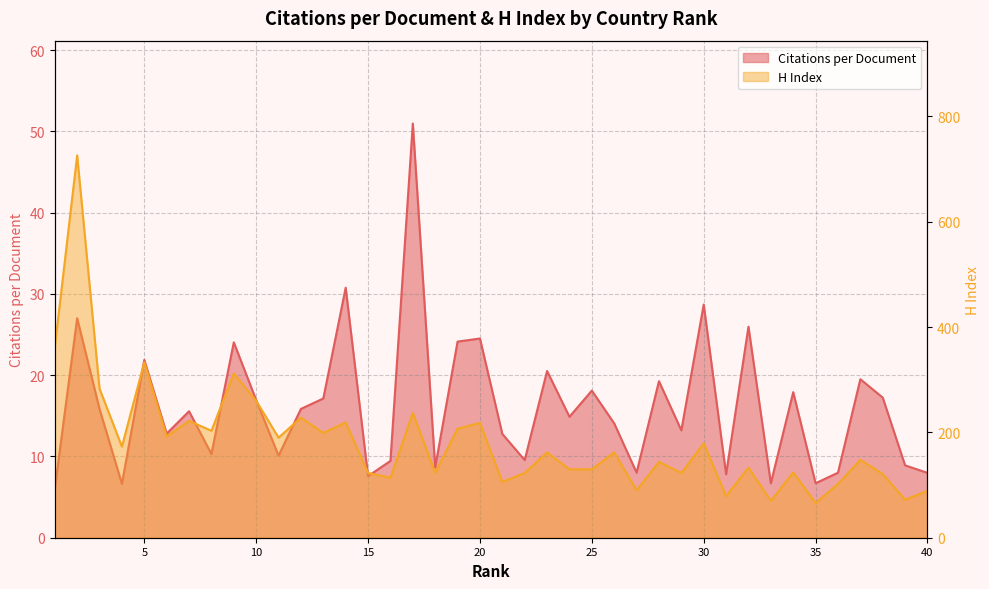

What is the total value across all series at 20?

242.5